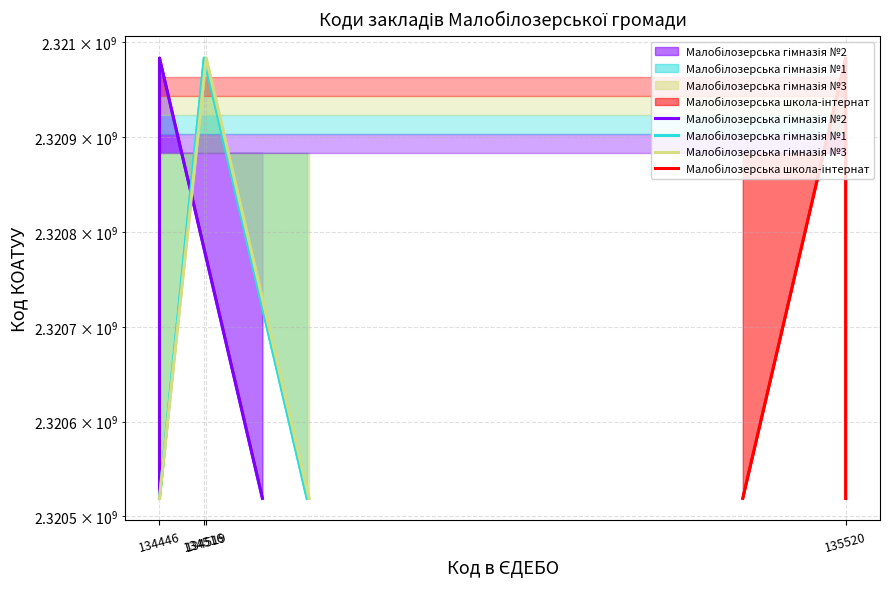

List the series in order of their peak value, lowest first.

Малобілозерська гімназія №2, Малобілозерська гімназія №1, Малобілозерська гімназія №3, Малобілозерська школа-інтернат